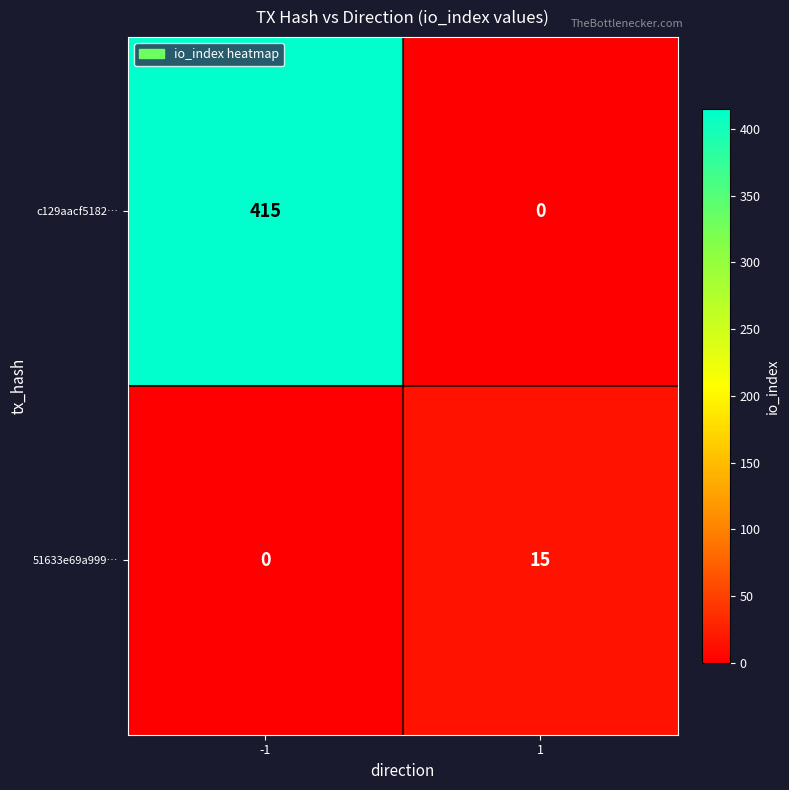

Is it true that 51633e69a999… equals 15 at 1?

True